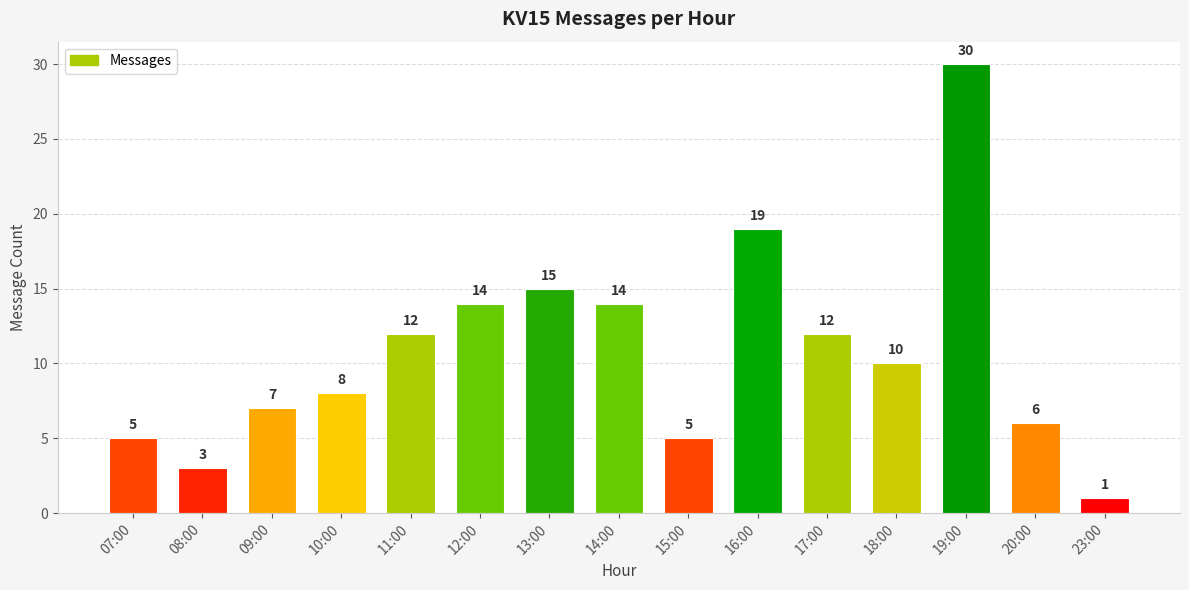

Where is the data nearest to the value 15?

13:00